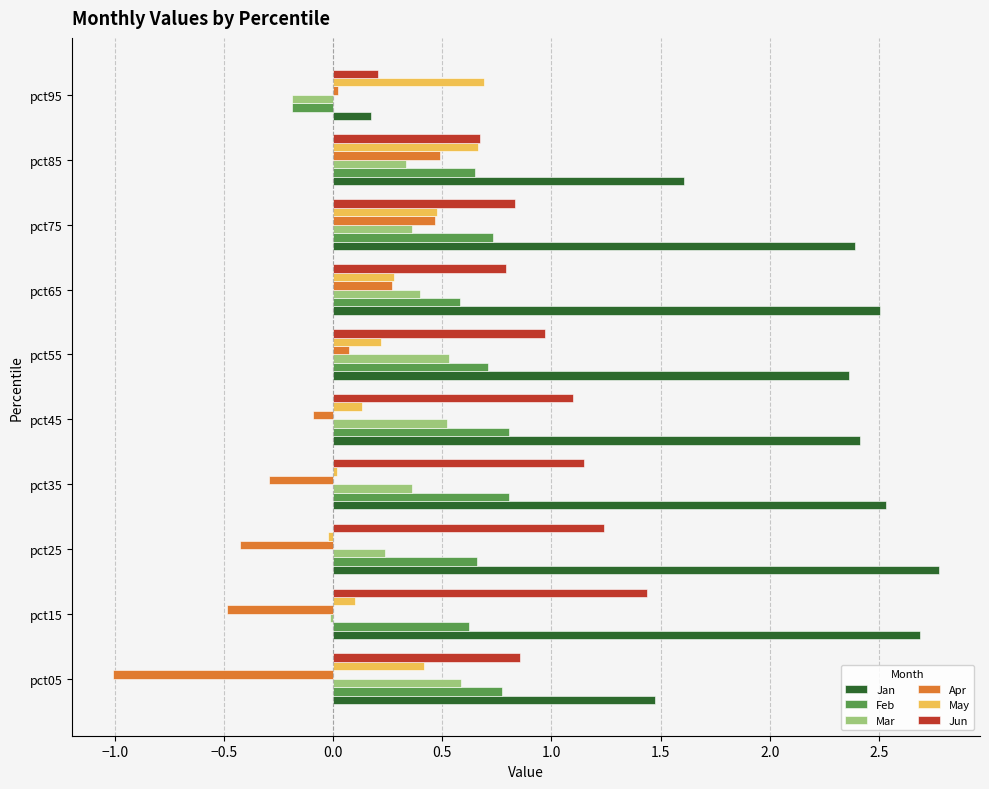

Rank the series at pct45 from highest to lowest value.

Jan, Jun, Feb, Mar, May, Apr